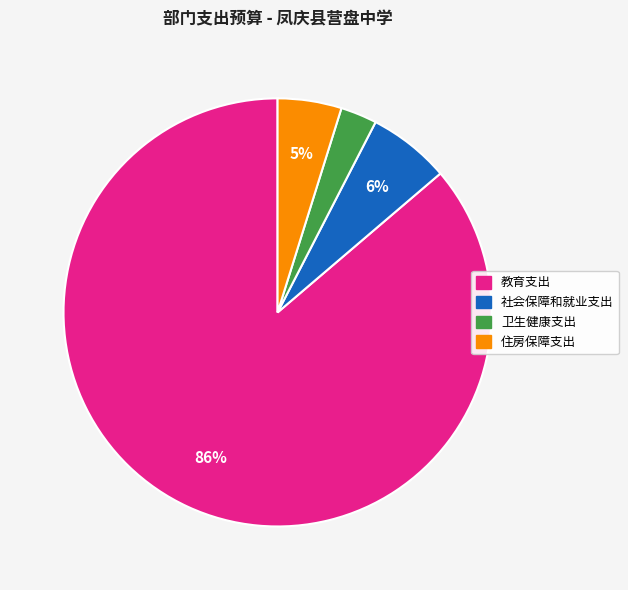

Which category accounts for the majority?

教育支出